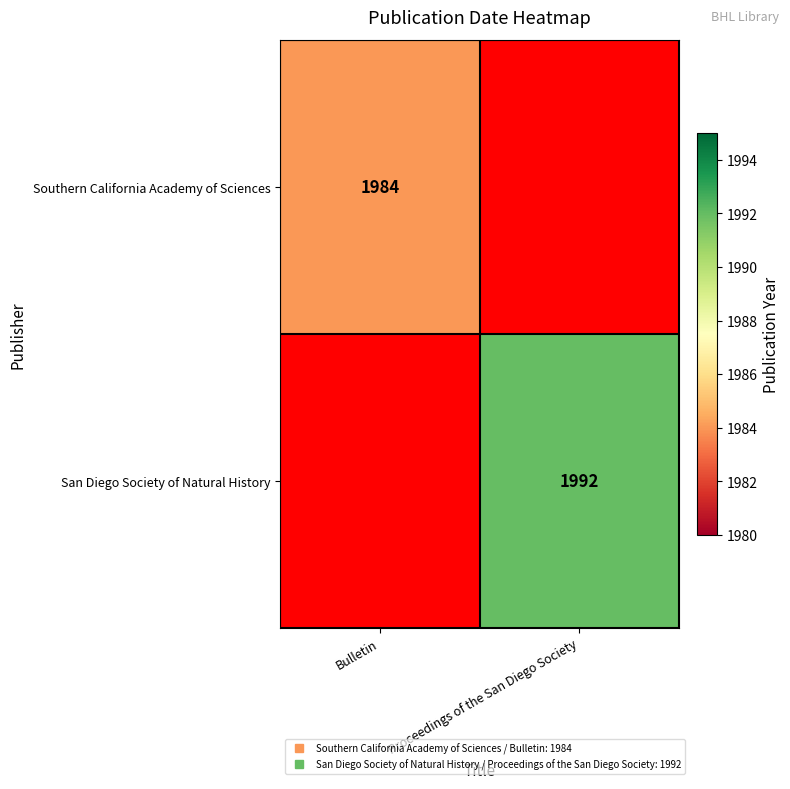

Which category has the highest value in the Southern California Academy of Sciences series?

Bulletin